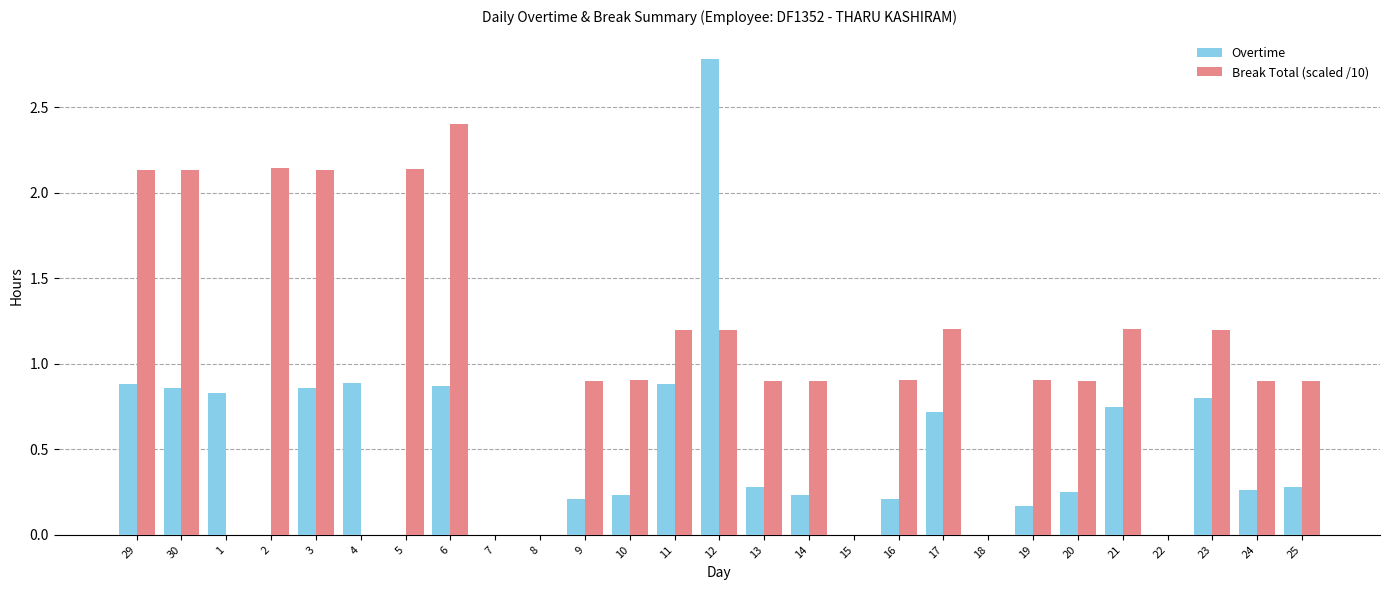

How many distinct data groups are displayed?

2